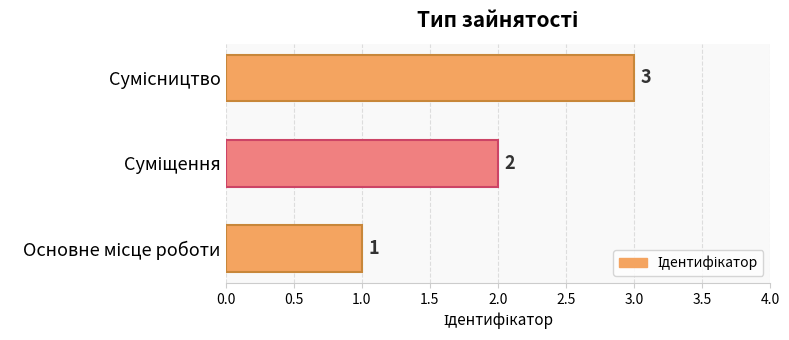

How many values are between 1 and 3?

3